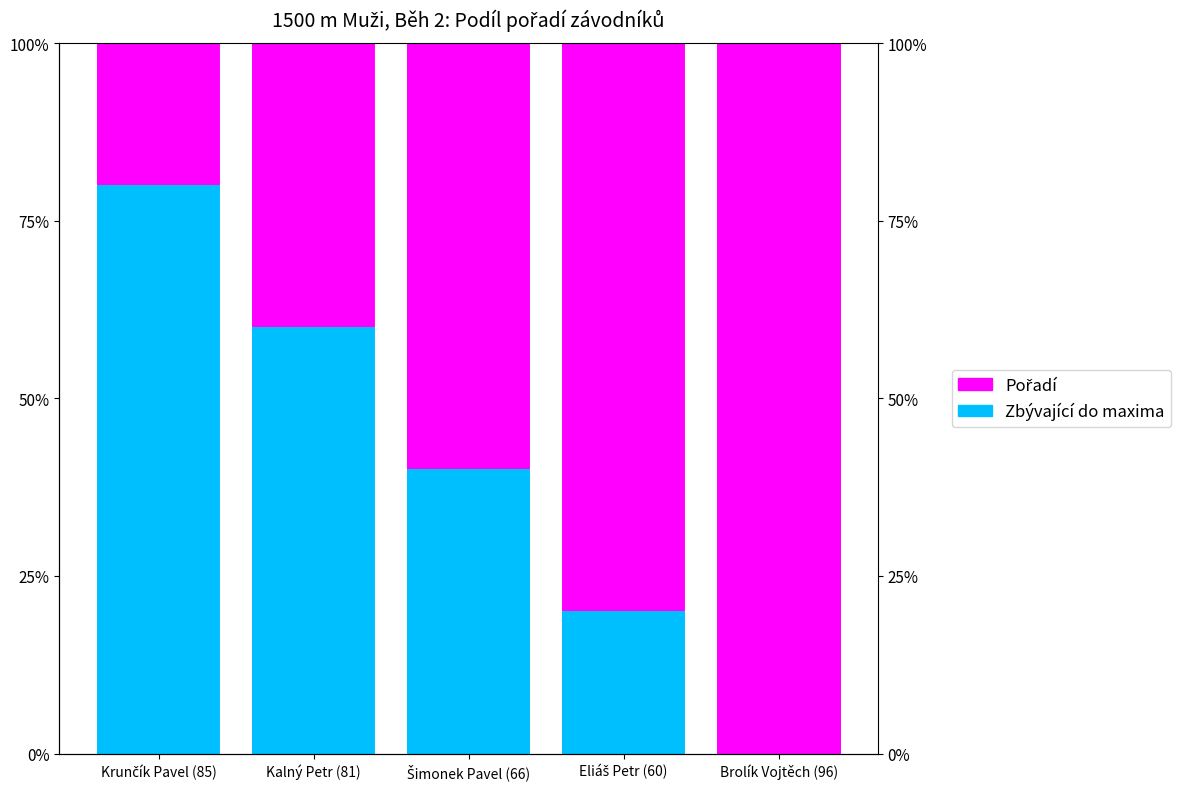

How many Pořadí values are between 40 and 80?

3